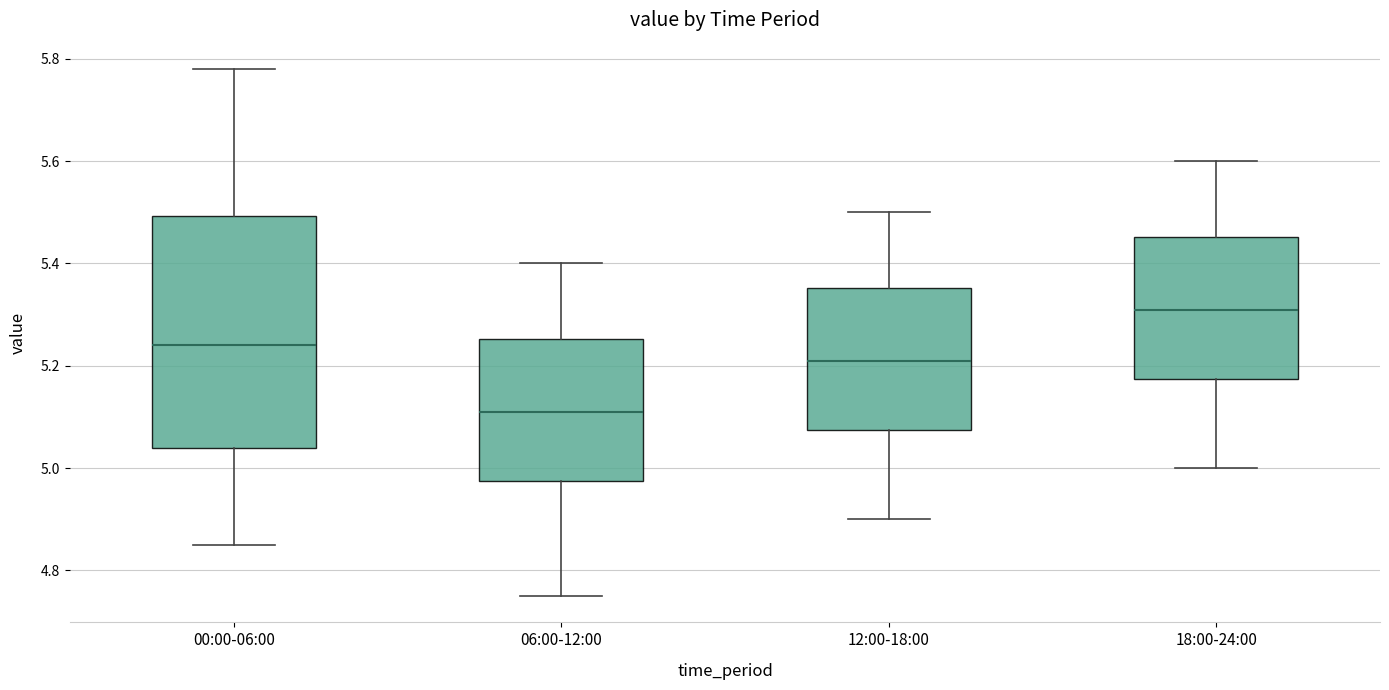

Reading left to right, read every box against the y-axis: the position of its median line, the range the box covers, and the ends of its whiskers. The values are not printed on the chart, so give them approximately, as read against the axis.

00:00-06:00: median 5.24, box 5.04 to 5.50, whiskers 4.86 to 5.78
06:00-12:00: median 5.12, box 4.98 to 5.26, whiskers 4.76 to 5.40
12:00-18:00: median 5.22, box 5.08 to 5.36, whiskers 4.90 to 5.50
18:00-24:00: median 5.32, box 5.18 to 5.46, whiskers 5.00 to 5.60